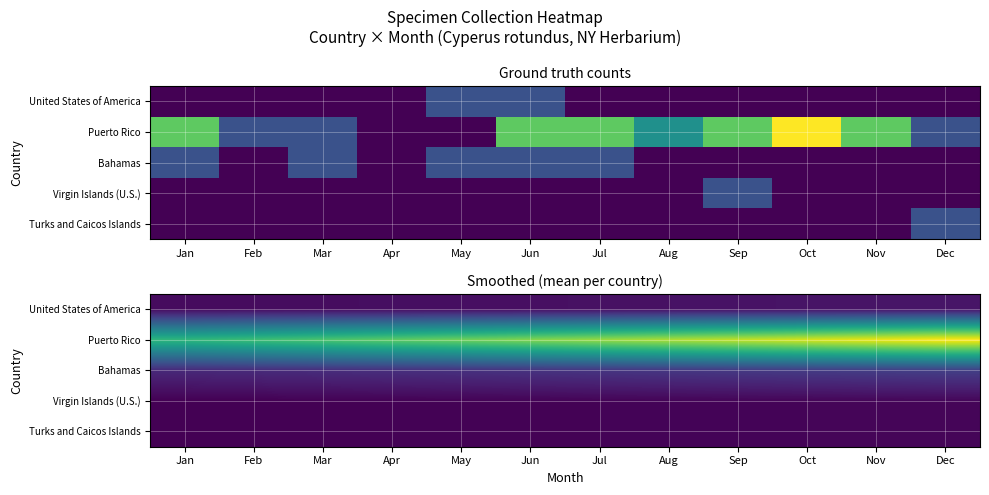

What is the spread (max minus min) of values at Oct?

2.7